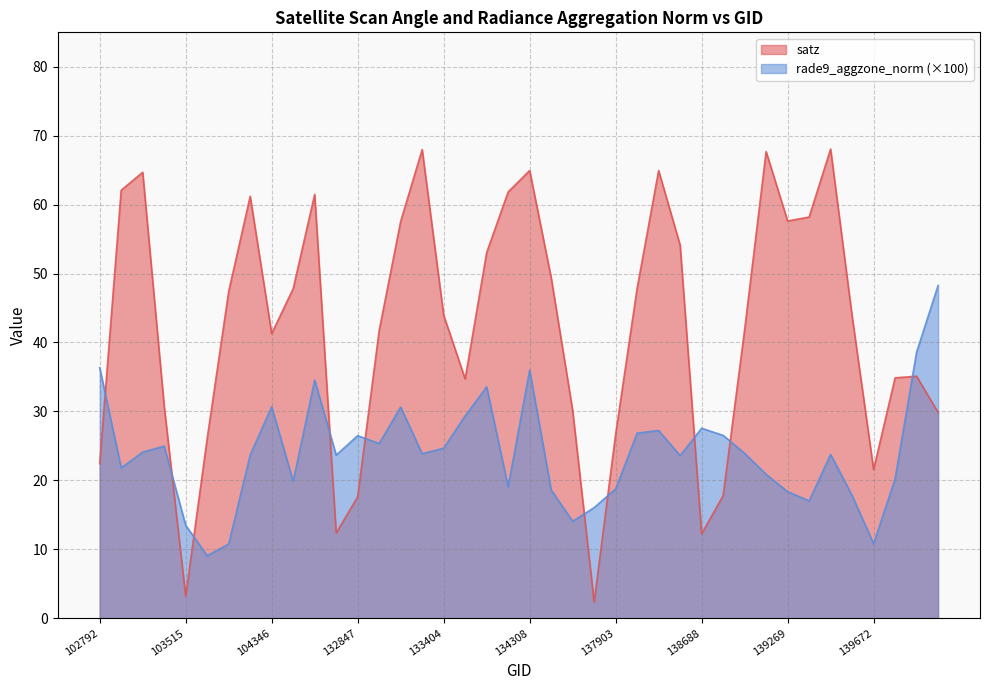

At which label does rade9_aggzone_norm reach its minimum?

103634